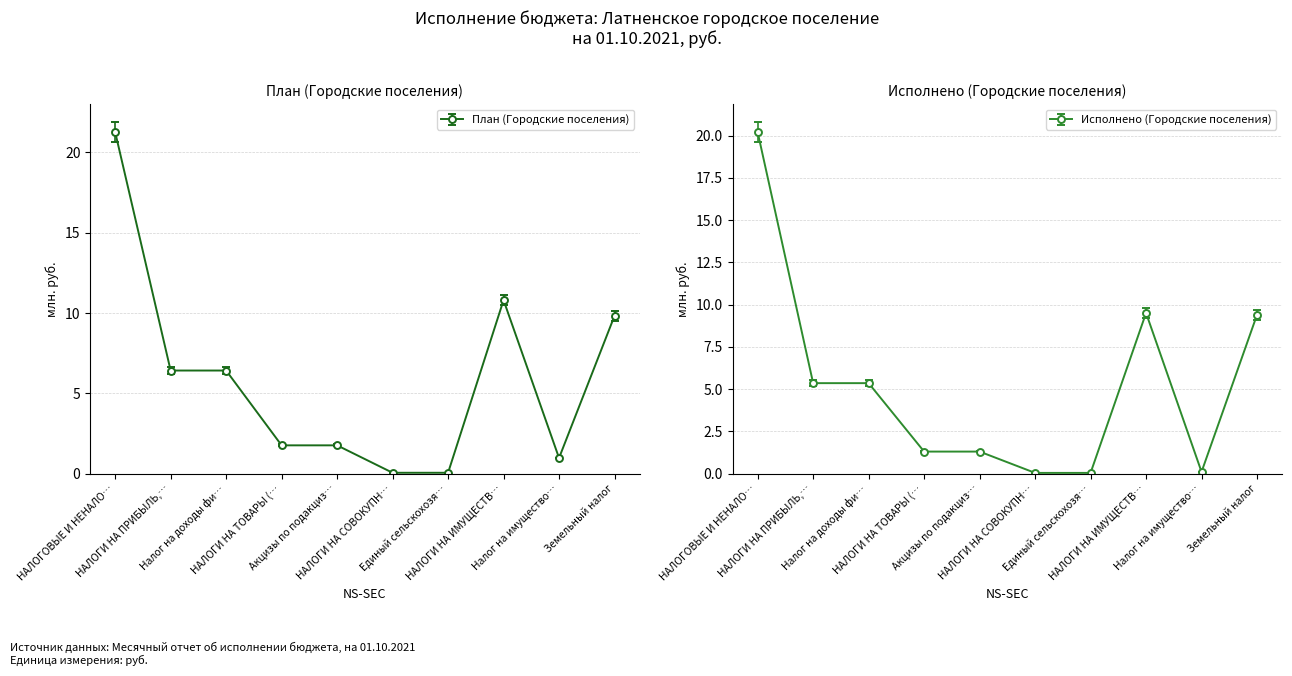

What is the highest value of the Исполнено (Городские поселения) series?

20.2